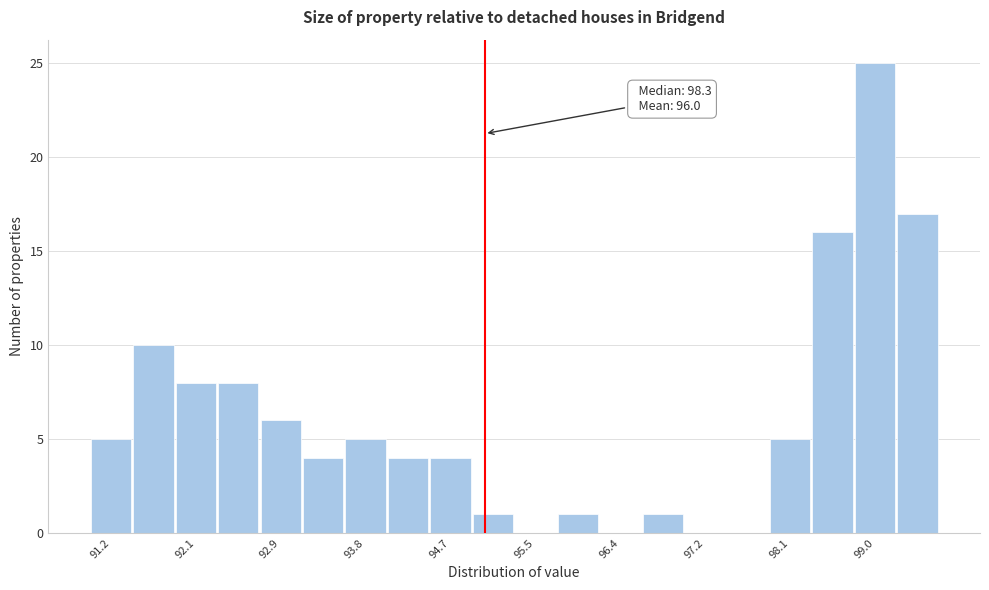

Which range on the x-axis has the tallest bar?

98.74 to 99.17